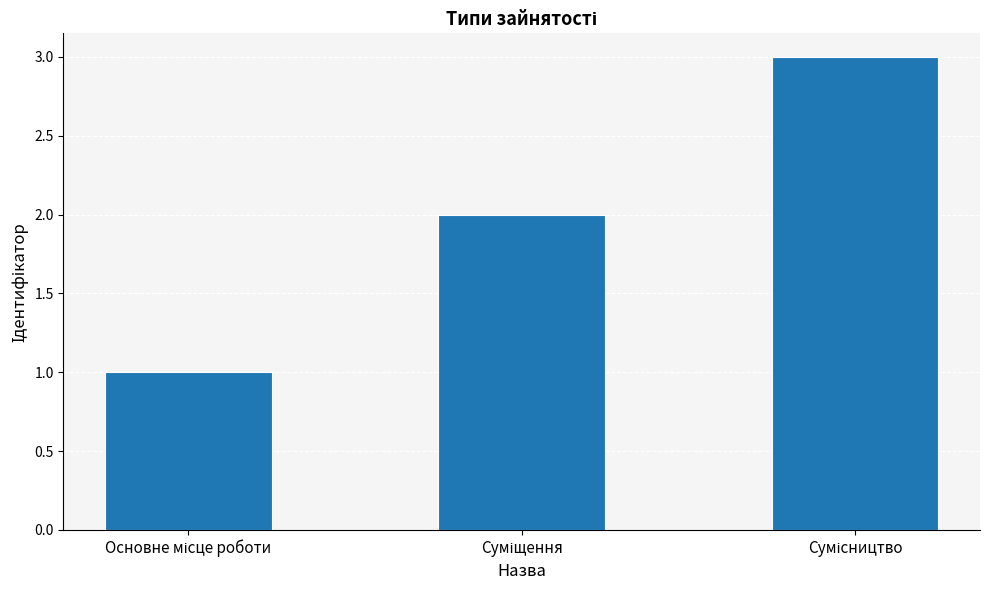

What is the greatest value displayed?

3